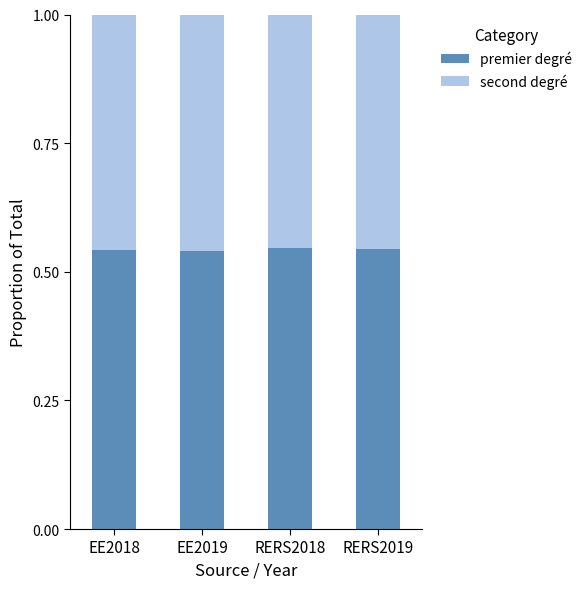

Is it true that premier degré equals 0.9 at RERS2019?

False